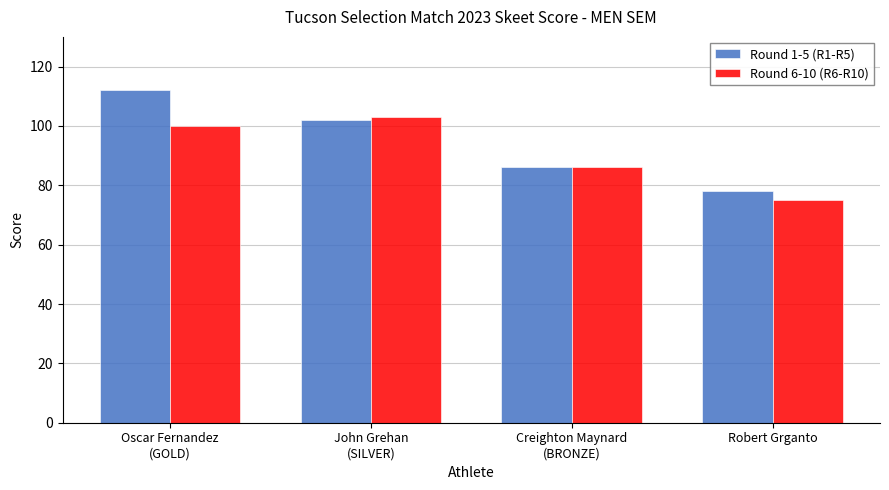

Is it true that Round 6-10 (R6-R10) equals 86 at Creighton Maynard
(BRONZE)?

True